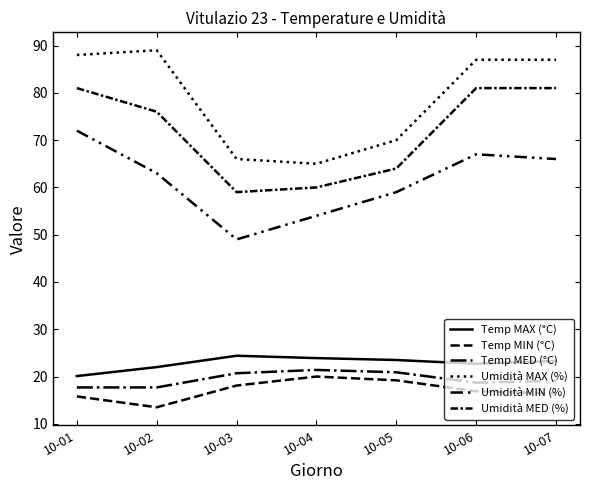

Reading right to left, transcribe all the data shown in this chart.

Temp MAX (°C): 23.3	22.7	23.5	23.9	24.4	22.0	20.1
Temp MIN (°C): 16.4	16.9	19.2	20.0	18.1	13.5	15.8
Temp MED (°C): 19.1	18.7	20.9	21.4	20.7	17.7	17.7
Umidità MAX (%): 87.0	87.0	70.0	65.0	66.0	89.0	88.0
Umidità MIN (%): 66.0	67.0	59.0	54.0	49.0	63.0	72.0
Umidità MED (%): 81.0	81.0	64.0	60.0	59.0	76.0	81.0